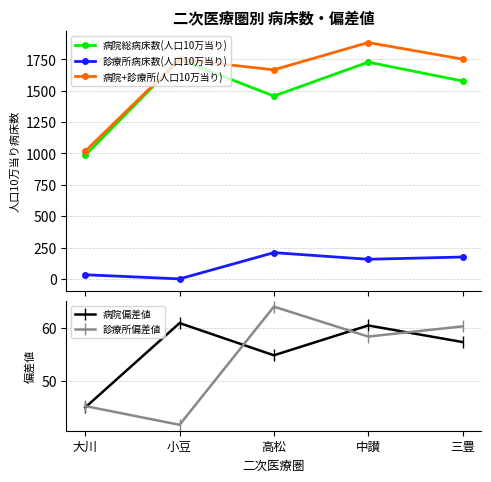

How many data points in 病院偏差値 are above 57?

3